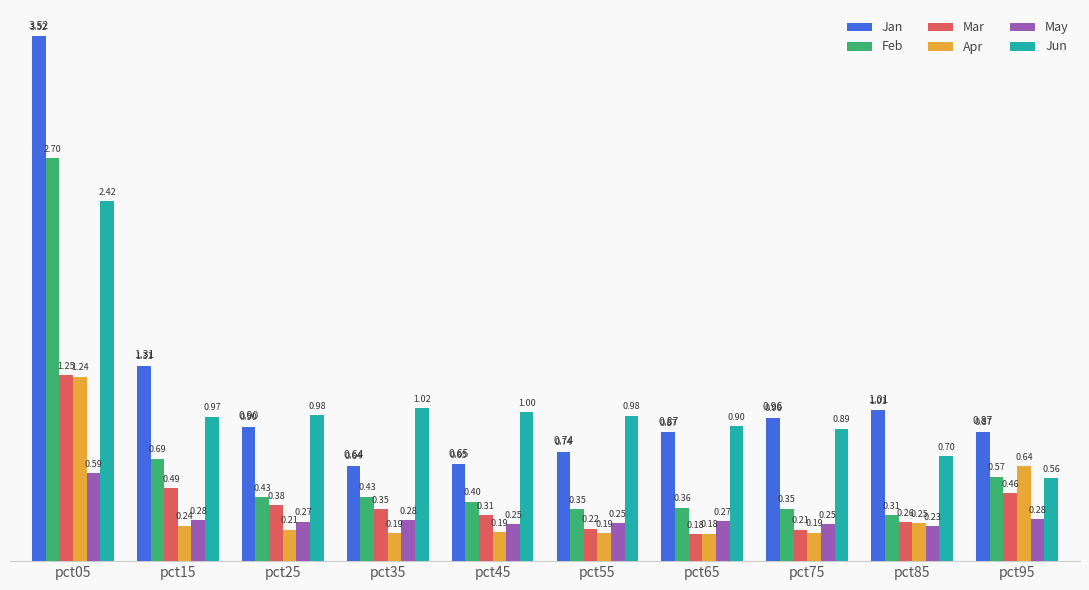

What are all the series names shown in the legend?

Jan, Feb, Mar, Apr, May, Jun